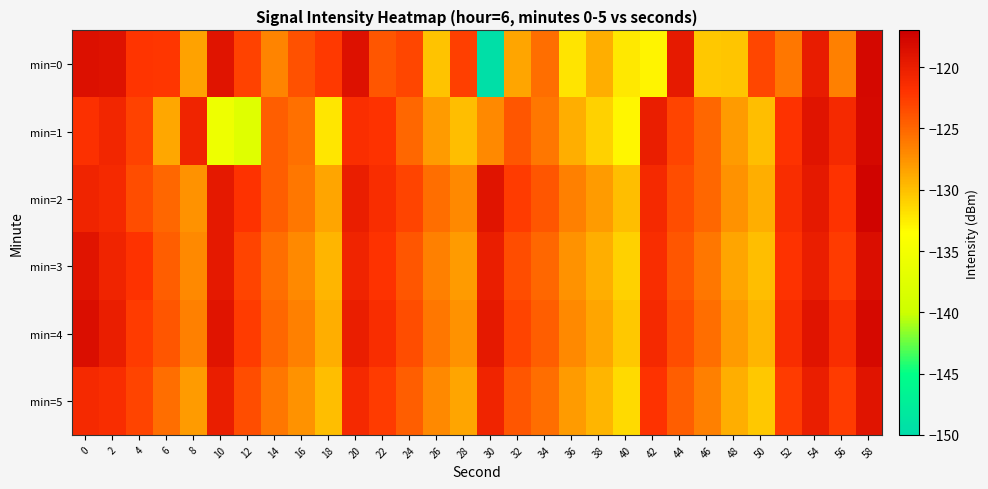

What is the maximum value shown in the chart?

-117.5